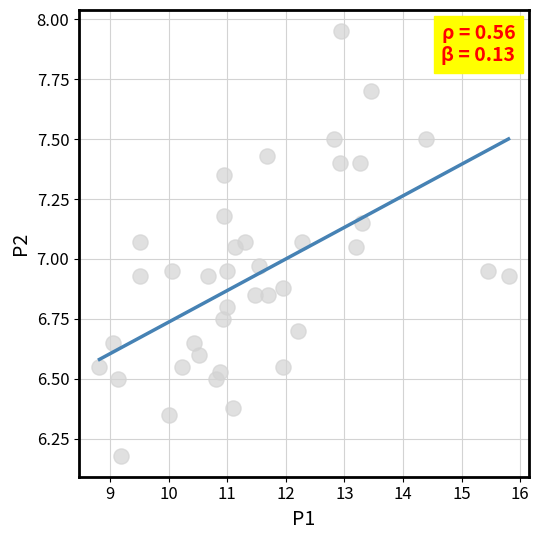

What is the range of Y values (max minus min)?

1.8